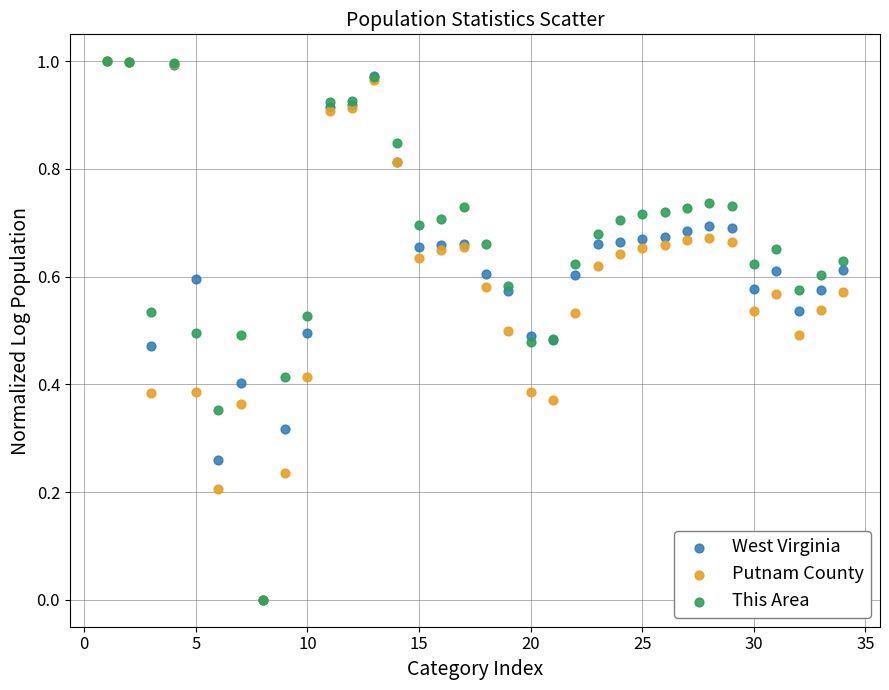

What are all the series names shown in the legend?

West Virginia, Putnam County, This Area